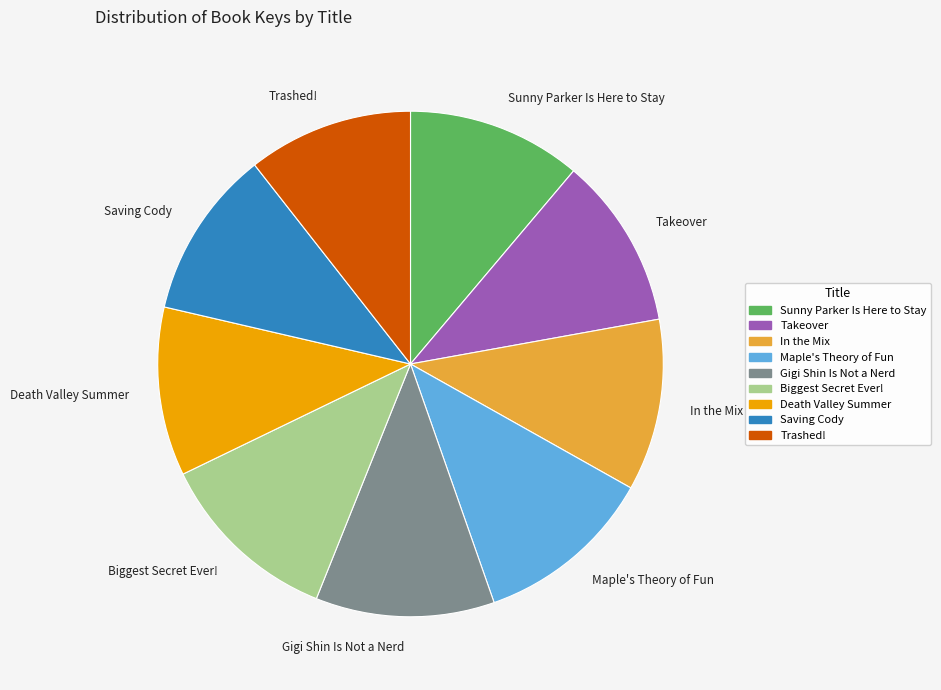

Does any single category account for the majority?

No